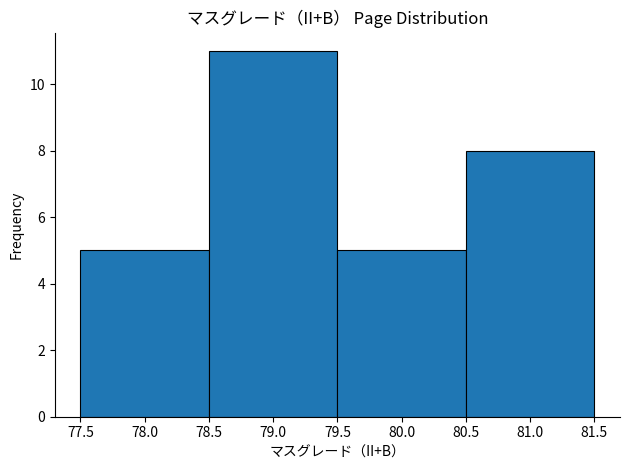

Reading left to right, list every bar in this chart as the range it spans on the x-axis followed by its height. The values are not printed on the chart, so give them approximately, as read against the axis.

77.5 to 78.5: 5
78.5 to 79.5: 11
79.5 to 80.5: 5
80.5 to 81.5: 8